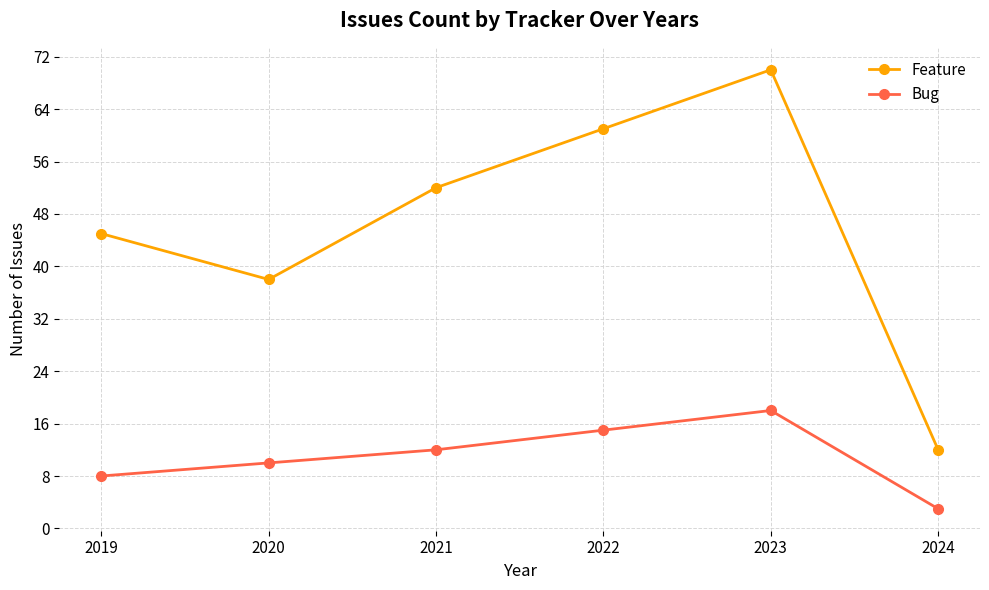

At which label is Feature closest to 41?

2020